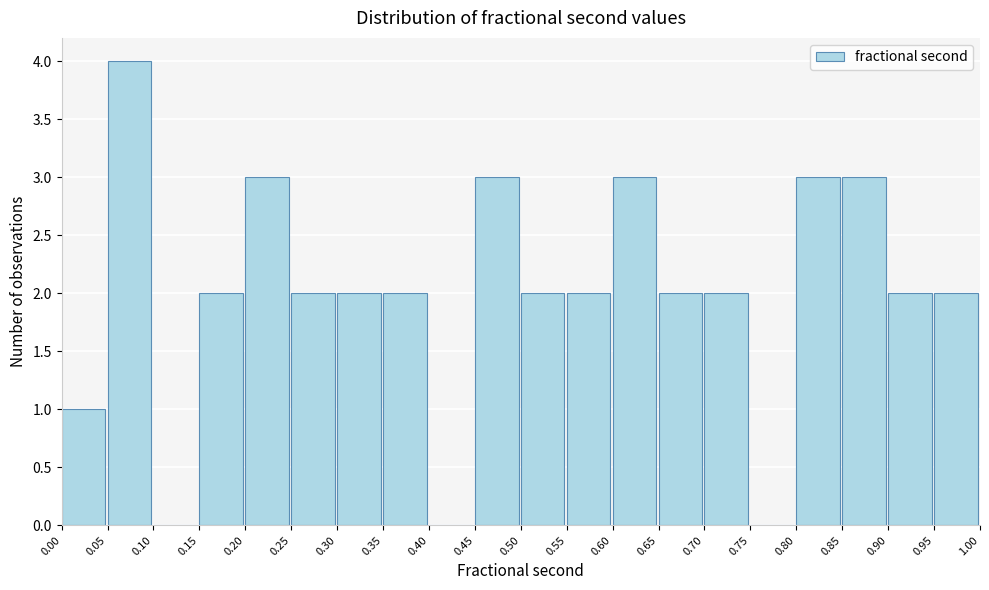

Reading left to right, transcribe this chart: for each bar, give the range it covers on the x-axis and its height. The values are not printed on the chart, so give them approximately, as read against the axis.

0.00 to 0.05: 1
0.05 to 0.10: 4
0.10 to 0.15: 0
0.15 to 0.20: 2
0.20 to 0.25: 3
0.25 to 0.30: 2
0.30 to 0.35: 2
0.35 to 0.40: 2
0.40 to 0.45: 0
0.45 to 0.50: 3
0.50 to 0.55: 2
0.55 to 0.60: 2
0.60 to 0.65: 3
0.65 to 0.70: 2
0.70 to 0.75: 2
0.75 to 0.80: 0
0.80 to 0.85: 3
0.85 to 0.90: 3
0.90 to 0.95: 2
0.95 to 1.00: 2